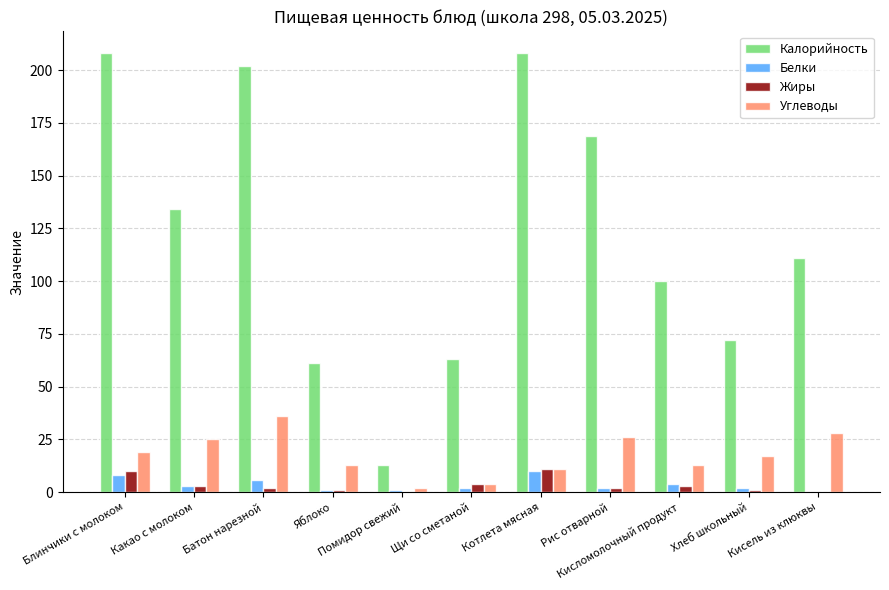

Which series has the largest range (max minus min)?

Калорийность